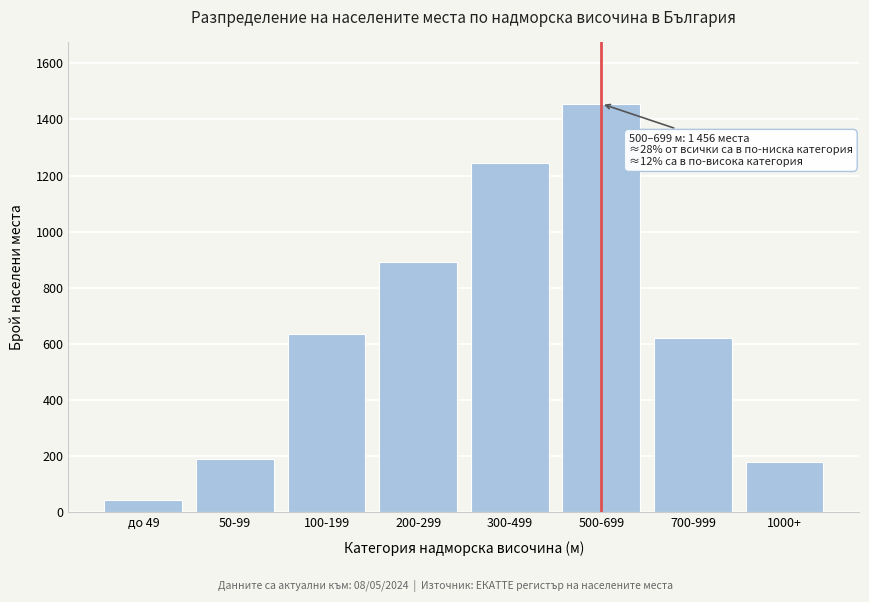

Reading left to right, what are all the values shown in this chart?

45	189	634	892	1243	1456	621	179